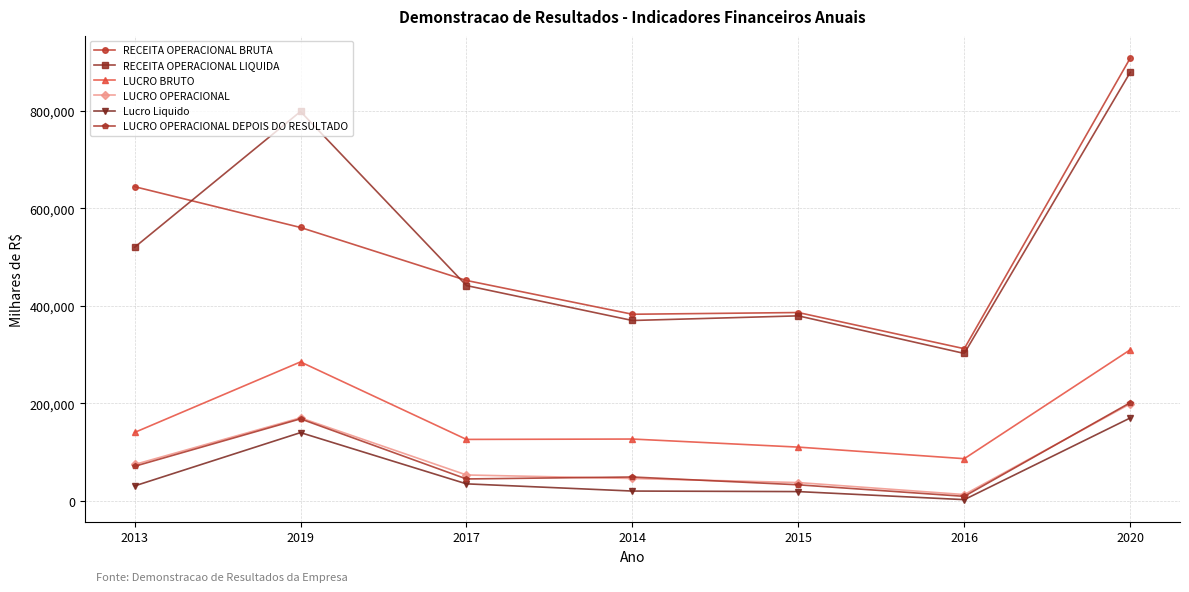

True or false: Lucro Liquido and LUCRO OPERACIONAL intersect in this chart.

False